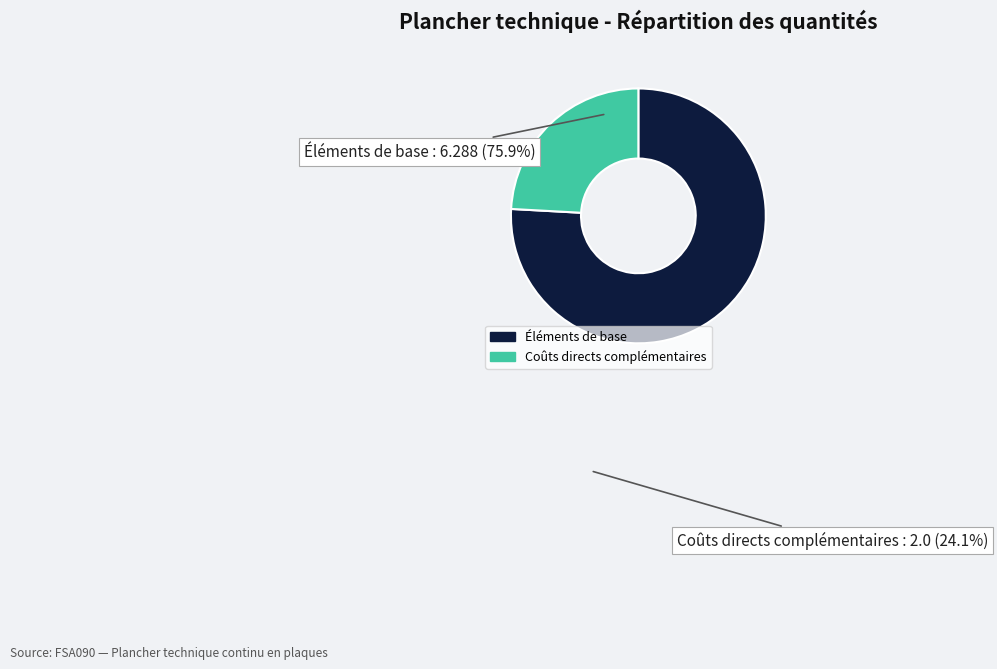

Does any single category account for the majority?

Yes